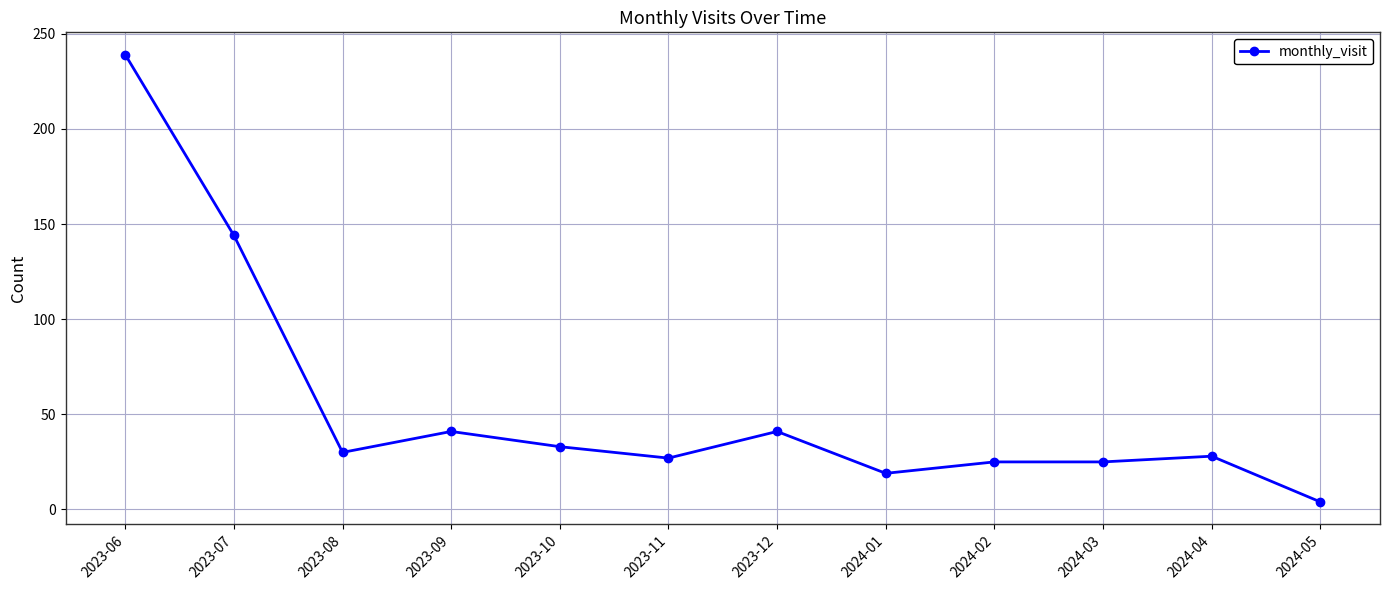

Is it true that the value at 2023-08 is 30?

True